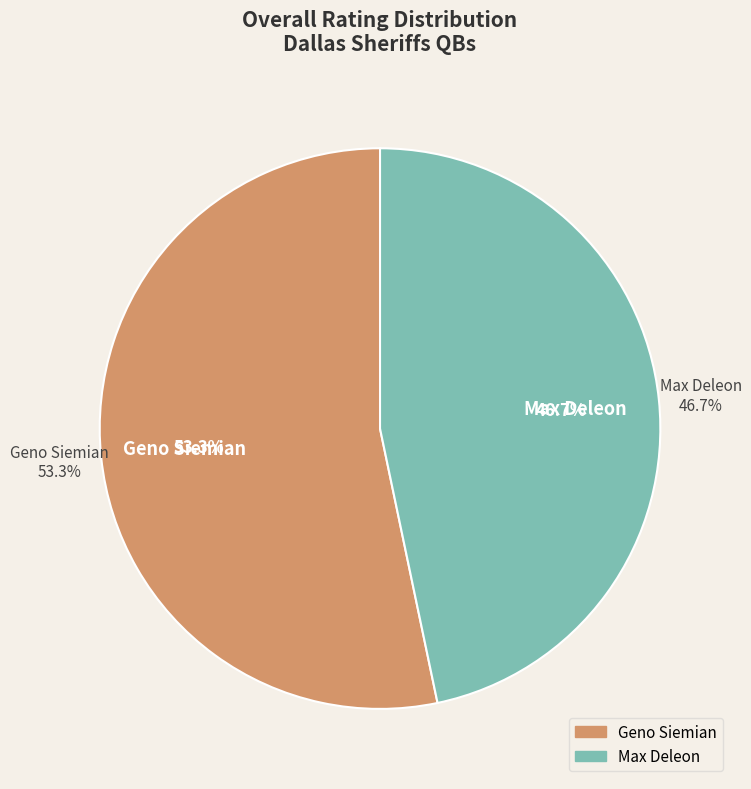

Do Geno Siemian and Max Deleon together represent more than half of the pie?

Yes